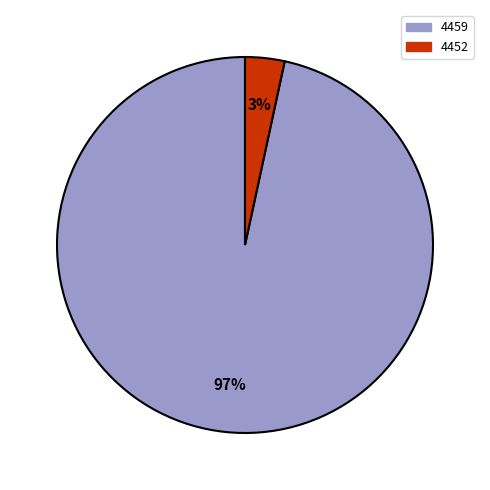

True or false: 4452 accounts for 10% of the total.

False